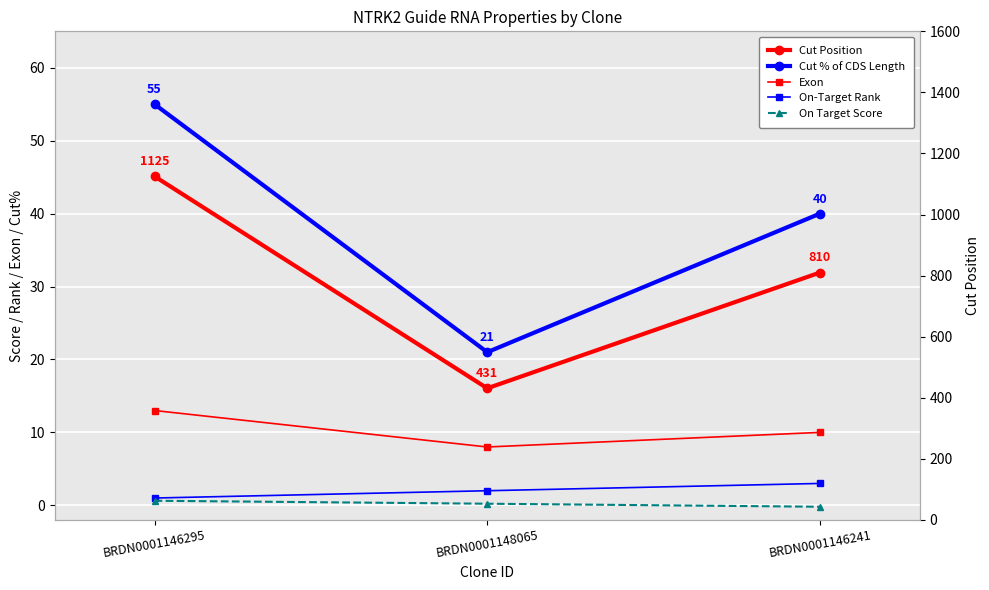

Does the chart display data point markers on the line(s)?

Yes